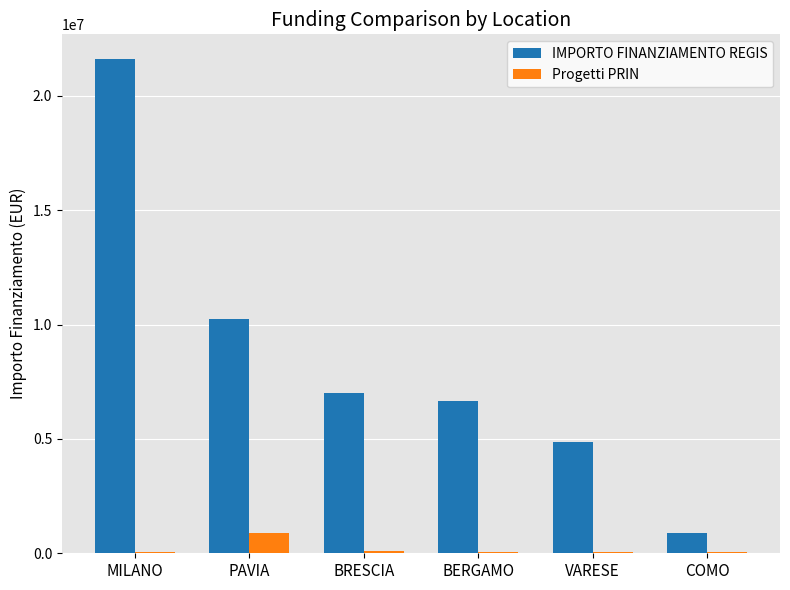

Is the value of Progetti PRIN at BERGAMO greater than the value of IMPORTO FINANZIAMENTO REGIS at COMO?

No